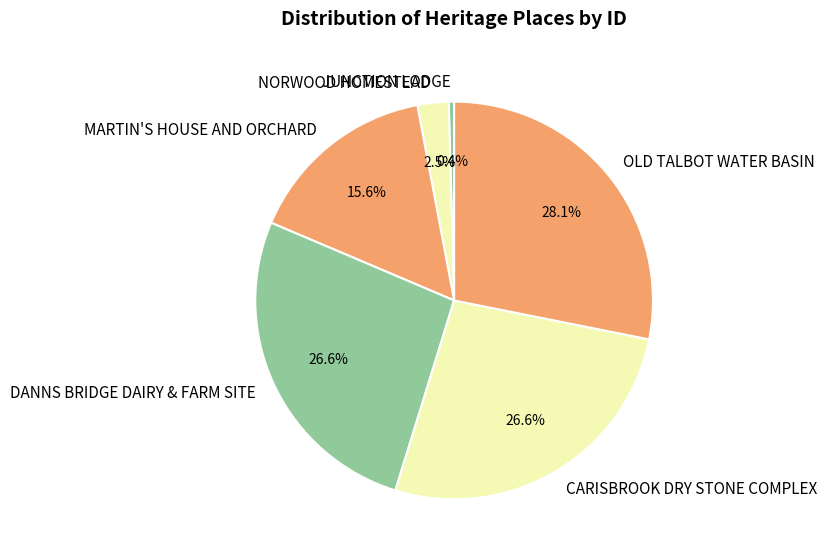

Which has a higher value, MARTIN'S HOUSE AND ORCHARD or NORWOOD HOMESTEAD?

MARTIN'S HOUSE AND ORCHARD